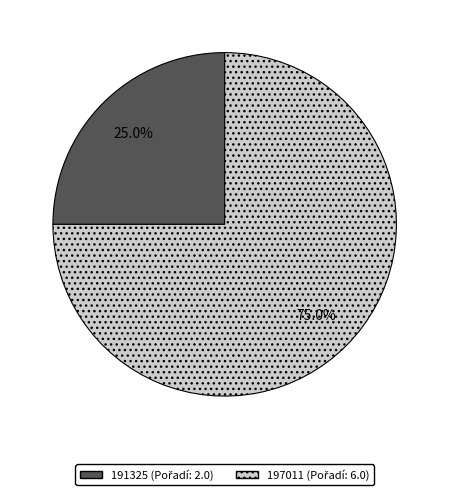

What is the total percentage of 191325 and 197011?

100.0%